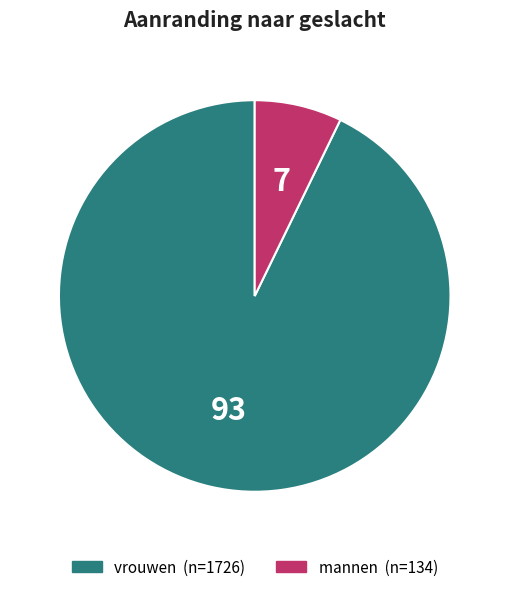

The mannen slice represents 7% of the pie. True or false?

True